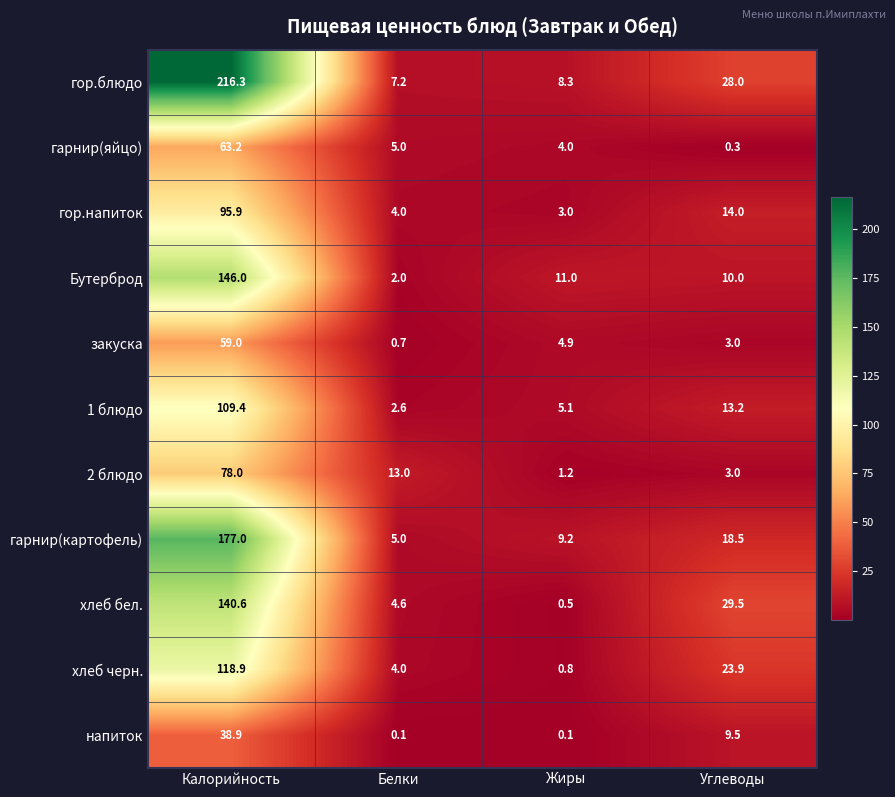

At which label is напиток closest to 19?

Углеводы